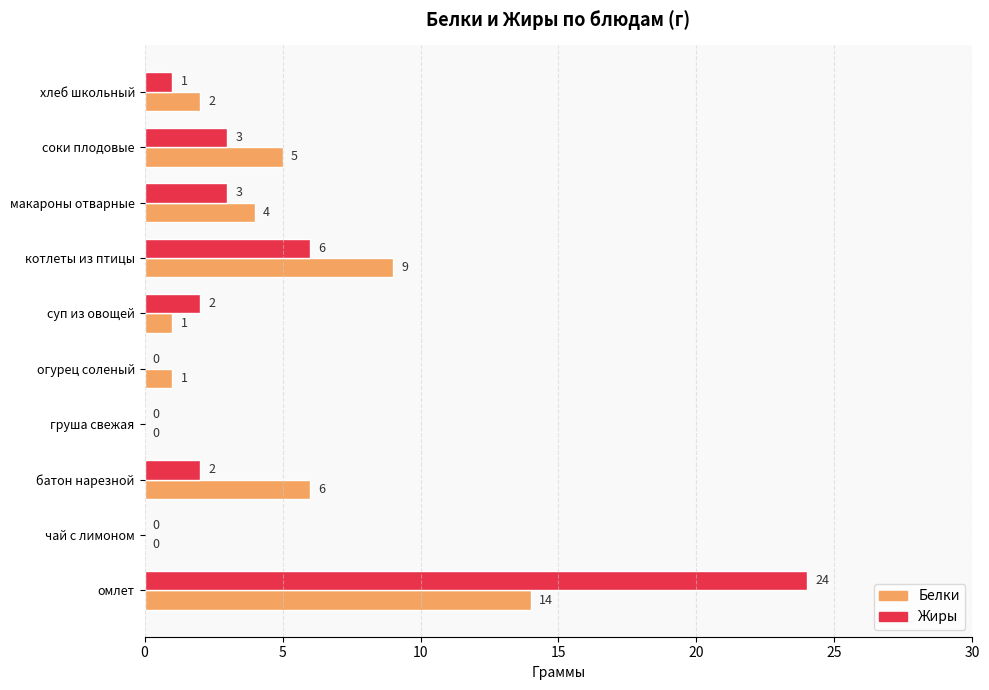

What is the sum of all Жиры values?

41